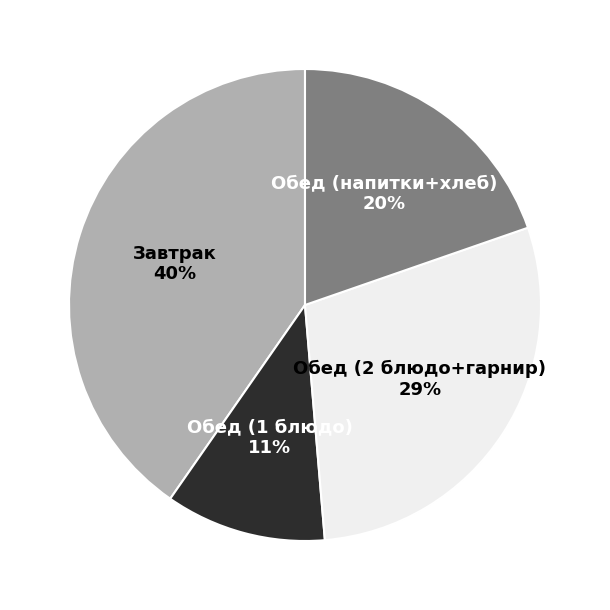

Is there any slice that represents more than half of the pie?

No